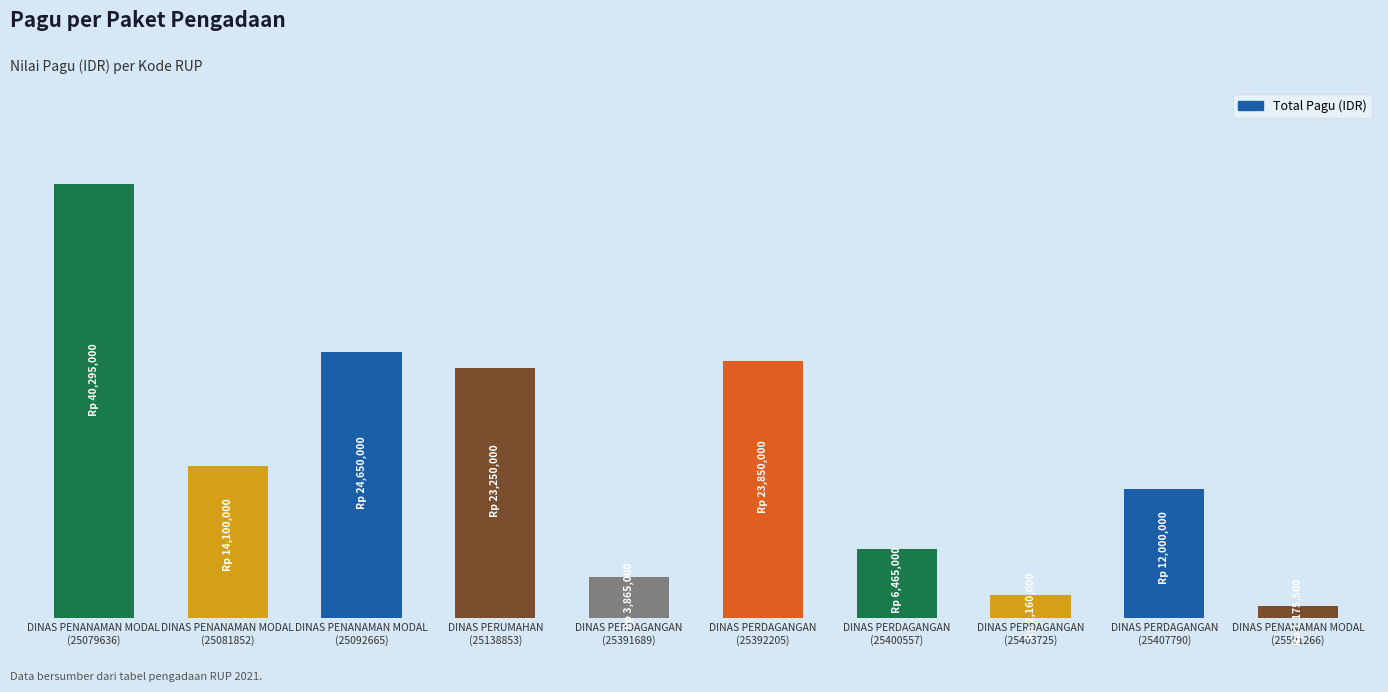

Rank the categories by value from highest to lowest.

DINAS PENANAMAN MODAL
(25079636), DINAS PENANAMAN MODAL
(25092665), DINAS PERDAGANGAN
(25392205), DINAS PERUMAHAN
(25138853), DINAS PENANAMAN MODAL
(25081852), DINAS PERDAGANGAN
(25407790), DINAS PERDAGANGAN
(25400557), DINAS PERDAGANGAN
(25391689), DINAS PERDAGANGAN
(25403725), DINAS PENANAMAN MODAL
(25501266)